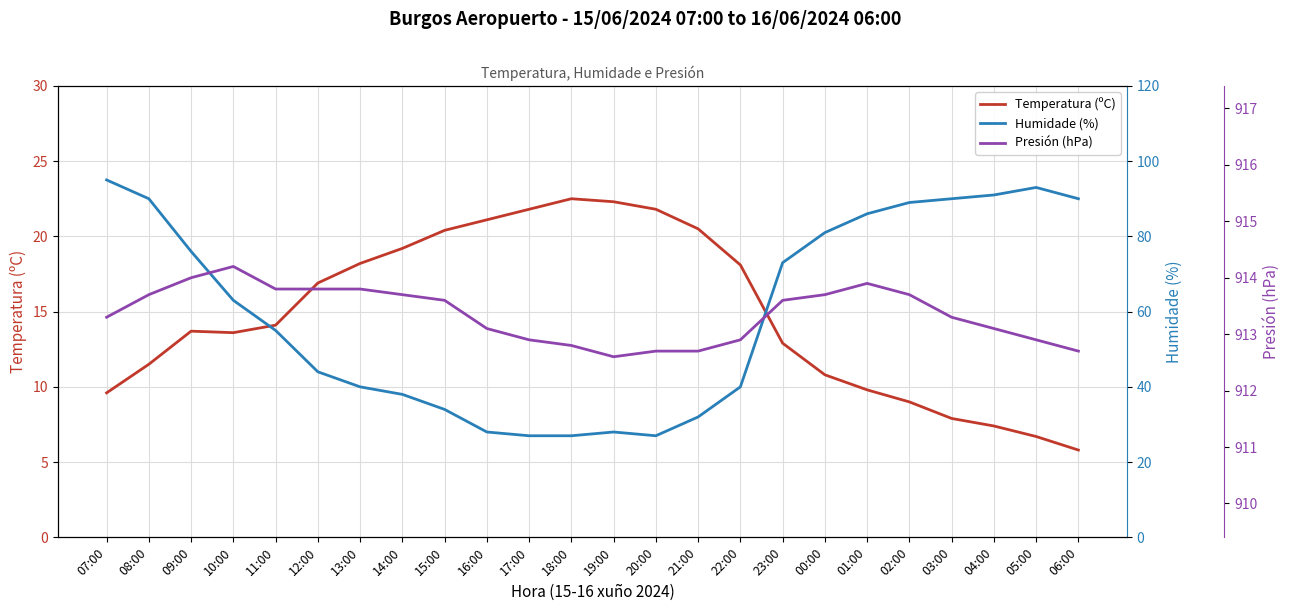

True or false: Humidade (%) and Temperatura (ºC) cross at least once.

False